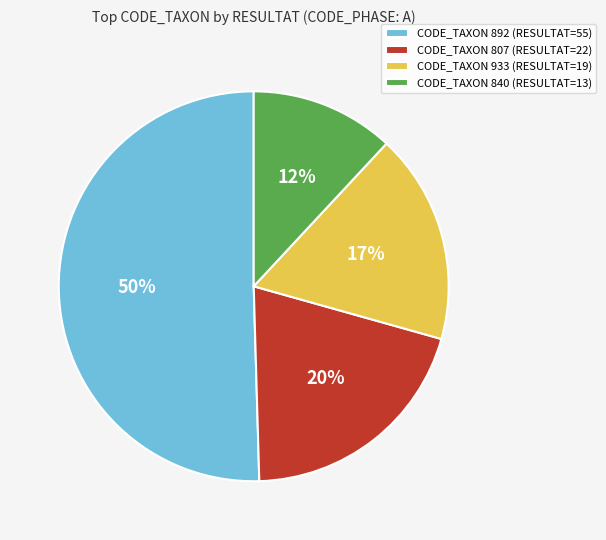

True or false: CODE_TAXON 933 (RESULTAT=19) accounts for 32% of the total.

False